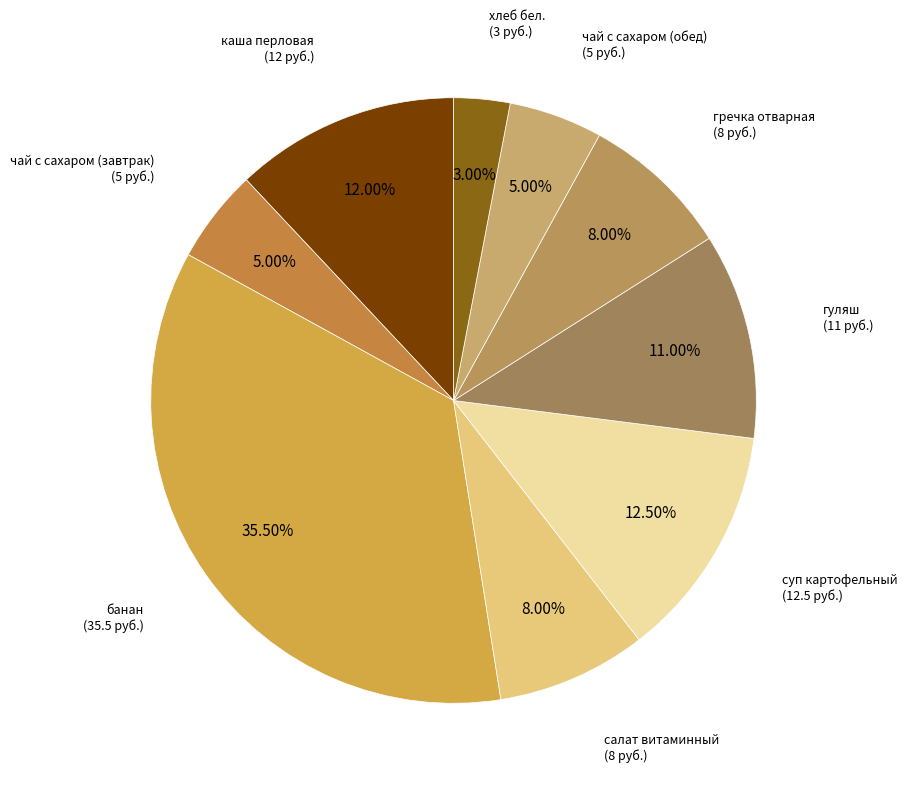

Which category has the smallest portion of the pie?

хлеб бел.